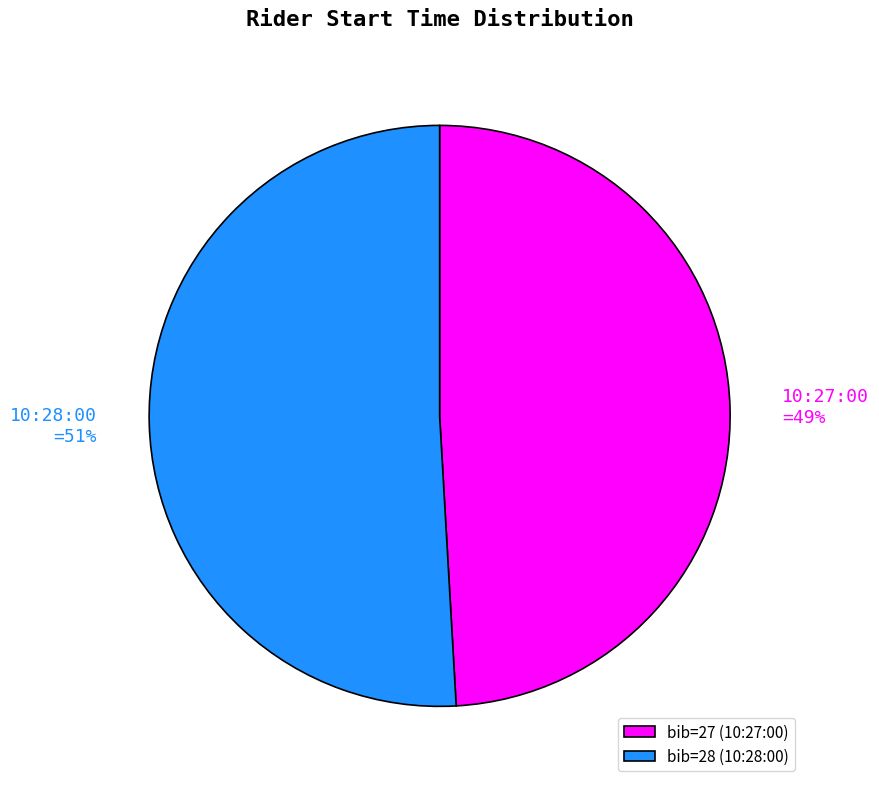

Does 10:27:00 represent more than half of the total?

No